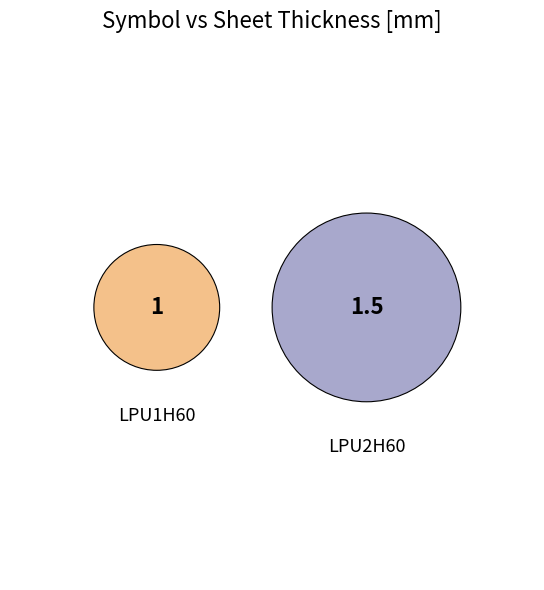

The LPU1H60 slice represents 40% of the pie. True or false?

True